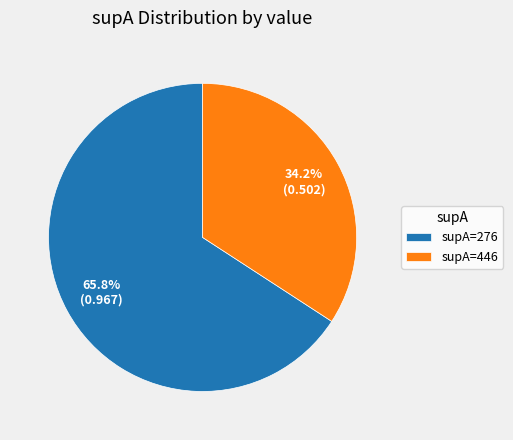

What is the largest slice in the pie chart?

supA=276